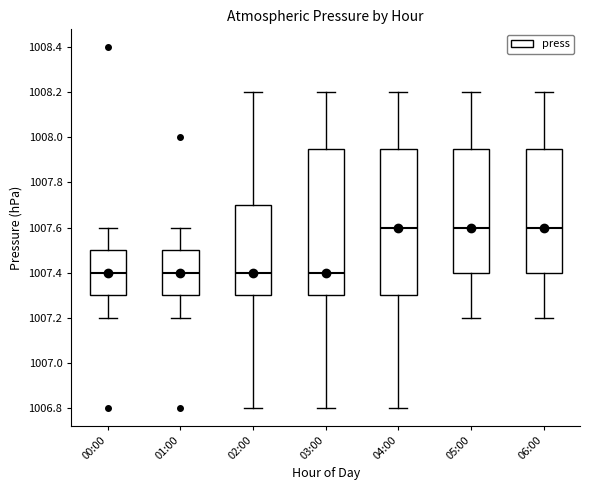

Reading left to right, transcribe this box plot: for each box, give where its median line is, the range the box spans, and where its two whiskers end, as read against the y-axis. The values are not printed on the chart, so give them approximately, as read against the axis.

00:00: median 1007.40, box 1007.30 to 1007.50, whiskers 1007.20 to 1007.60
01:00: median 1007.40, box 1007.30 to 1007.50, whiskers 1007.20 to 1007.60
02:00: median 1007.40, box 1007.30 to 1007.70, whiskers 1006.80 to 1008.20
03:00: median 1007.40, box 1007.30 to 1007.96, whiskers 1006.80 to 1008.20
04:00: median 1007.60, box 1007.30 to 1007.96, whiskers 1006.80 to 1008.20
05:00: median 1007.60, box 1007.40 to 1007.96, whiskers 1007.20 to 1008.20
06:00: median 1007.60, box 1007.40 to 1007.96, whiskers 1007.20 to 1008.20